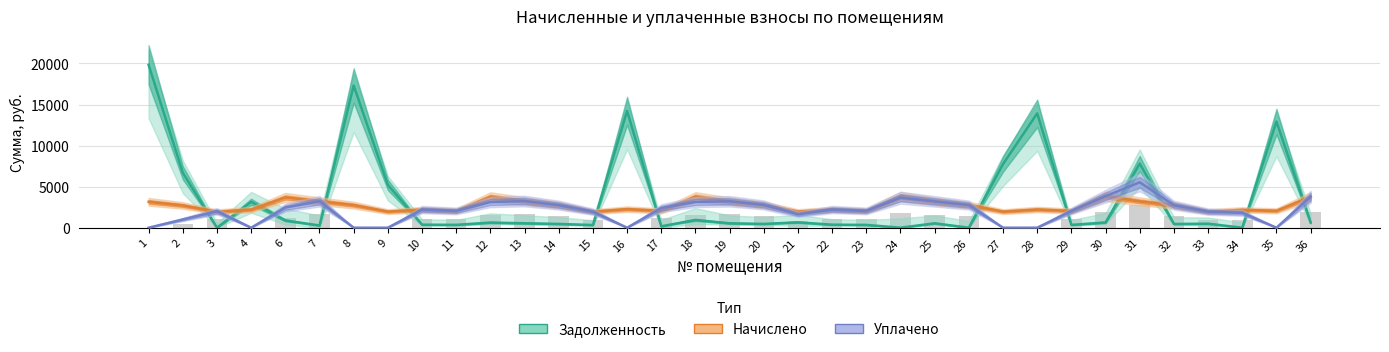

What is the maximum value for Начислено?

3838.6